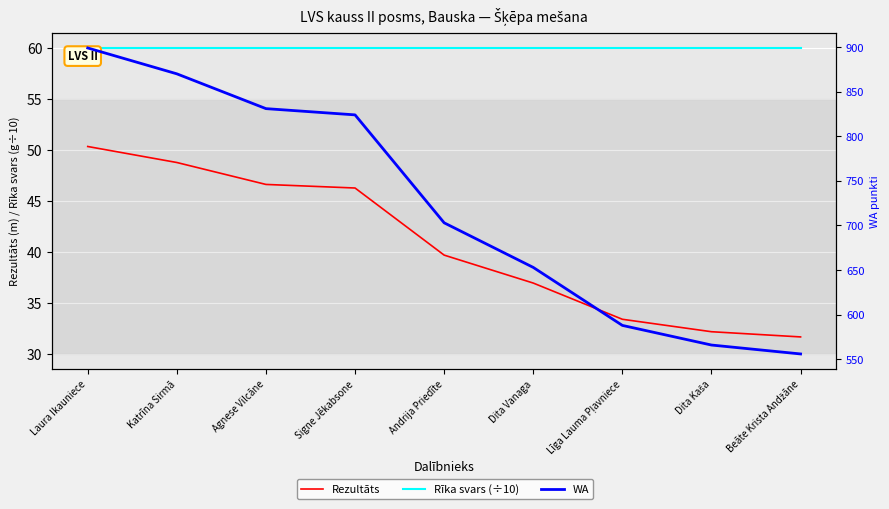

Is it true that Rezultāts equals 69.5 at Laura Ikauniece?

False